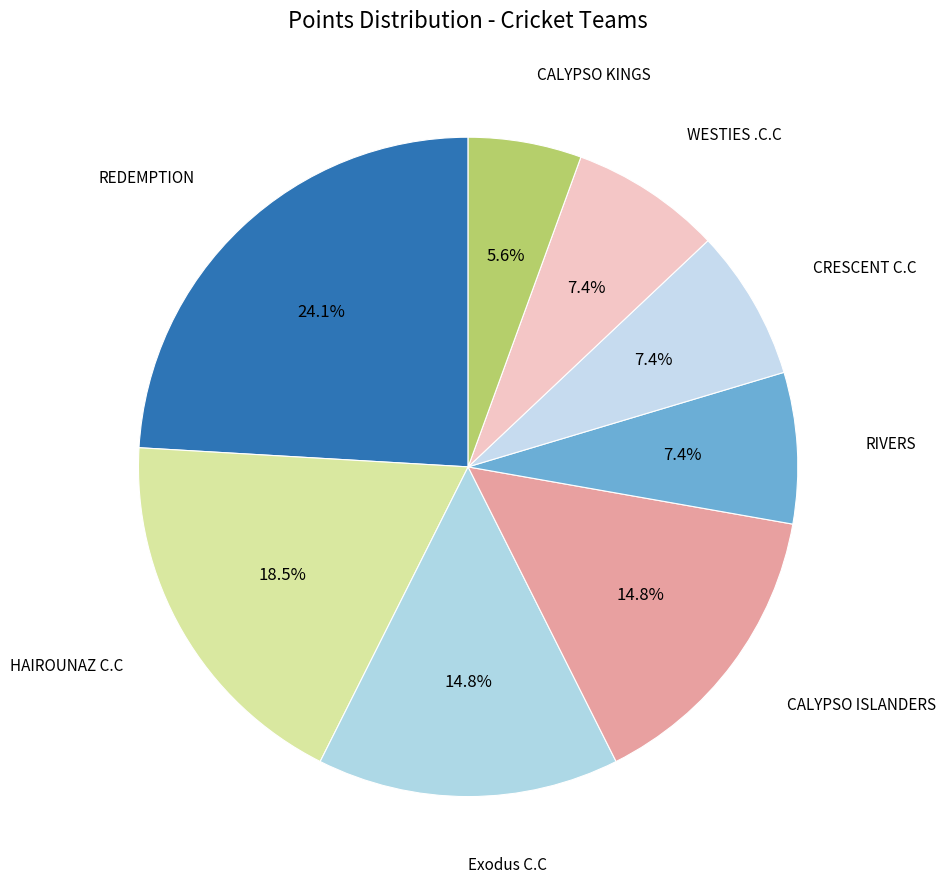

How many slices are in this pie chart?

8